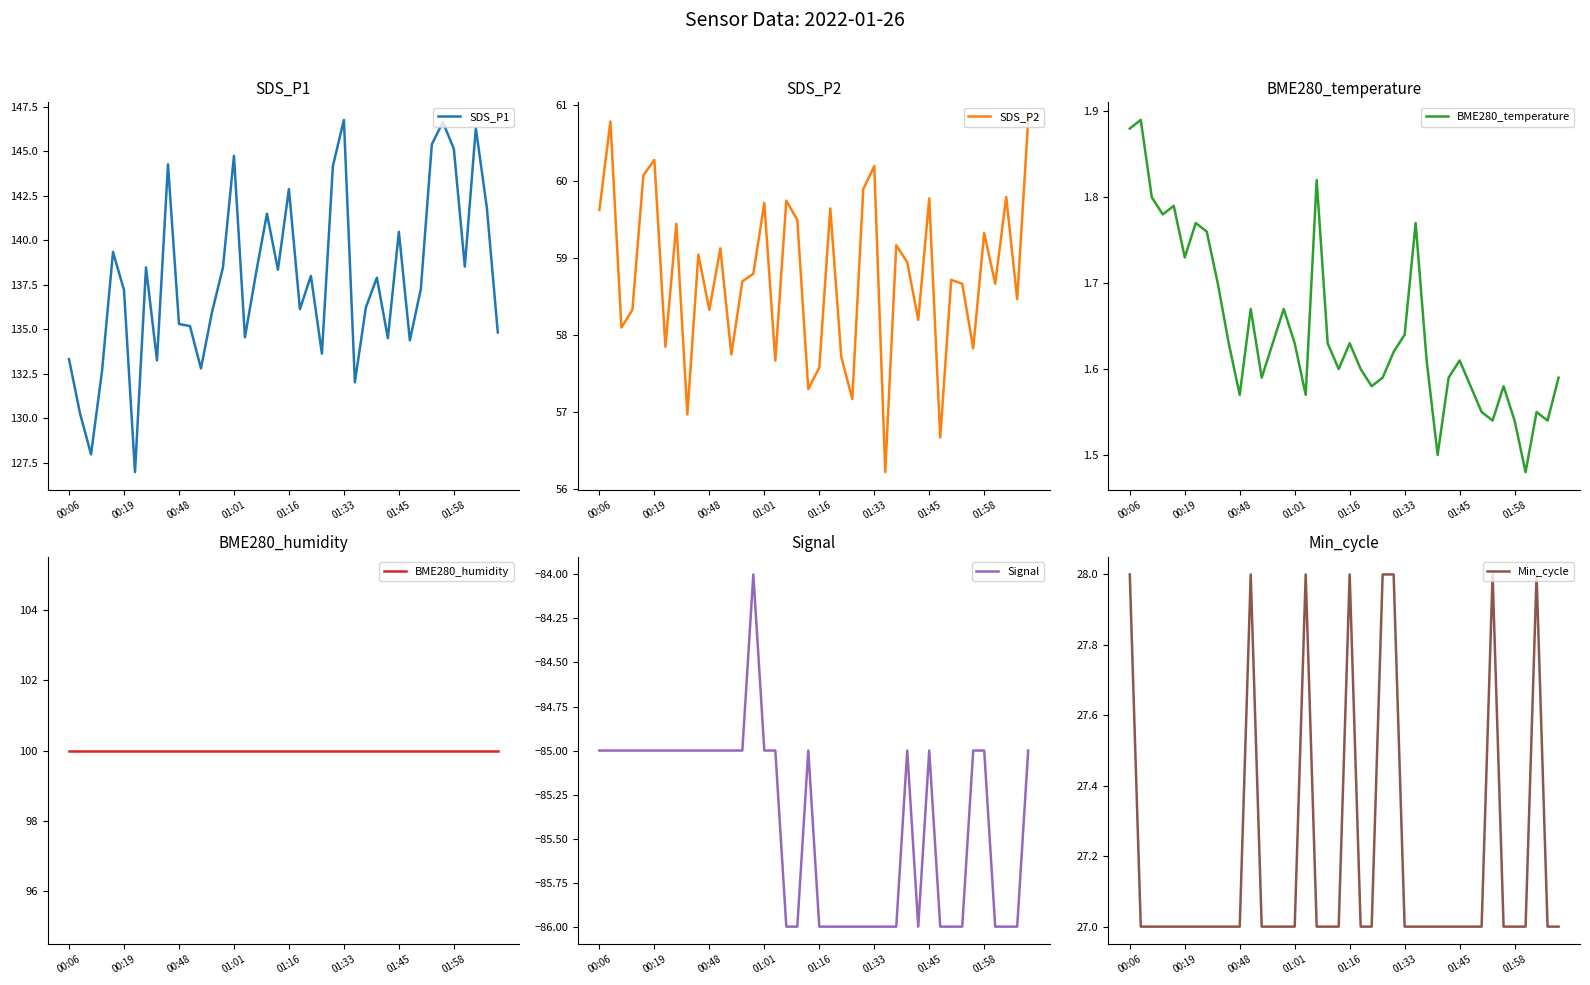

The SDS_P1 series shows 70.6 at 00:48. True or false?

False